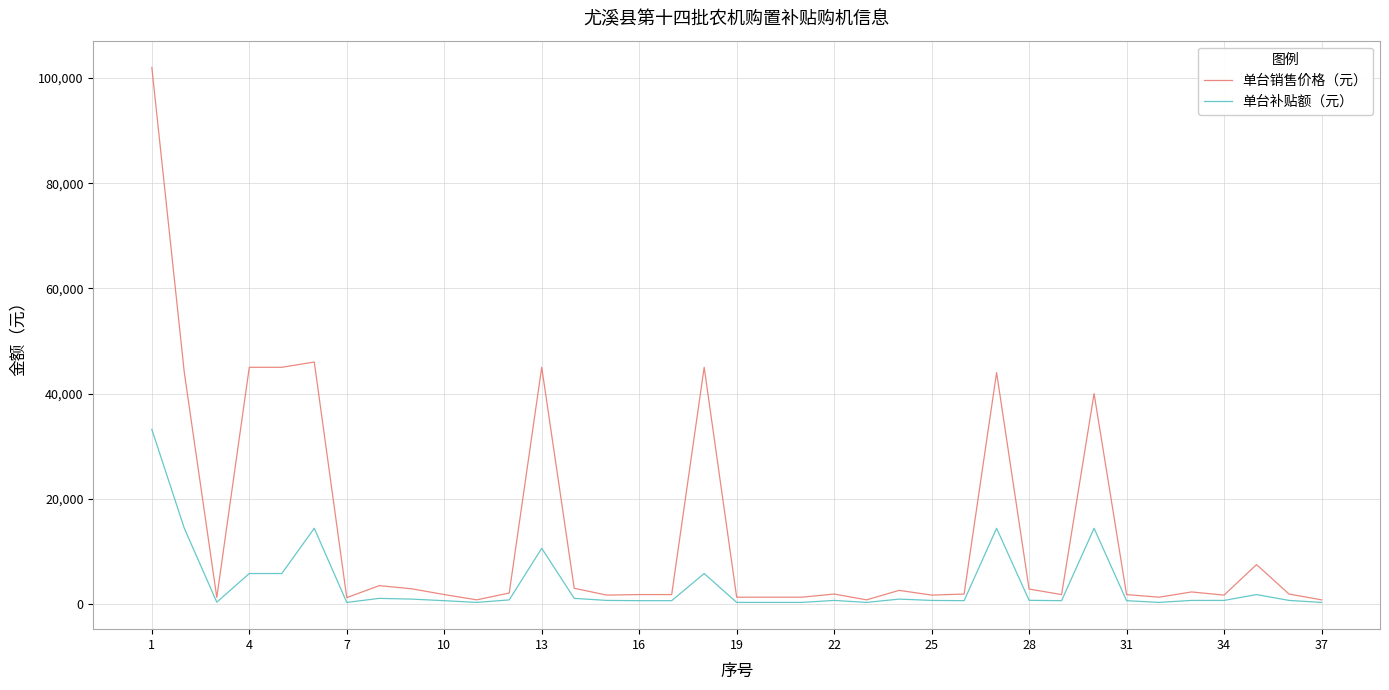

Which series has the largest total across all categories?

单台销售价格（元）